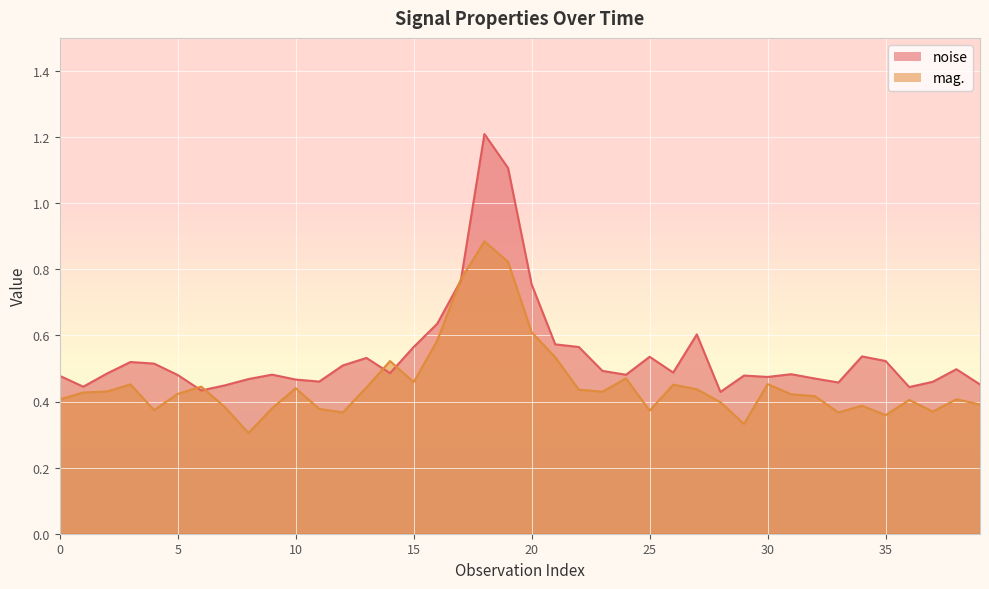

How many interior local valleys does the noise series have?

10